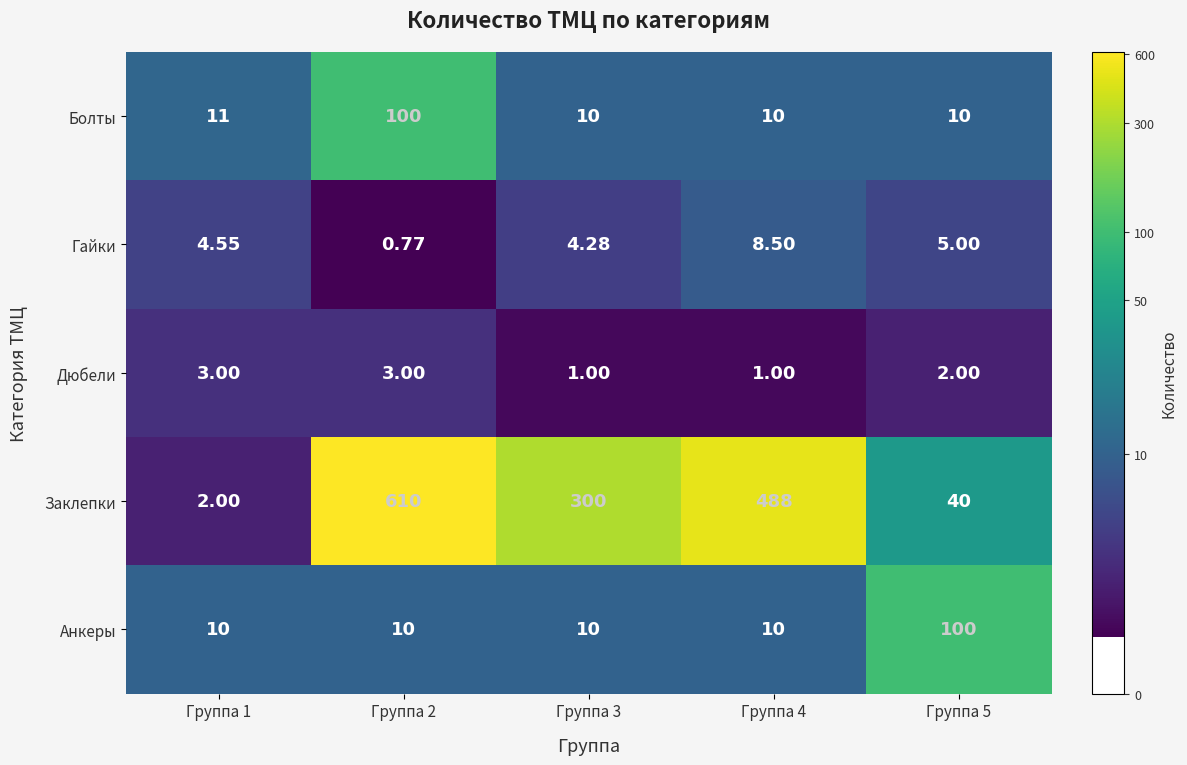

At which category does the chart reach its minimum across all series?

Группа 2